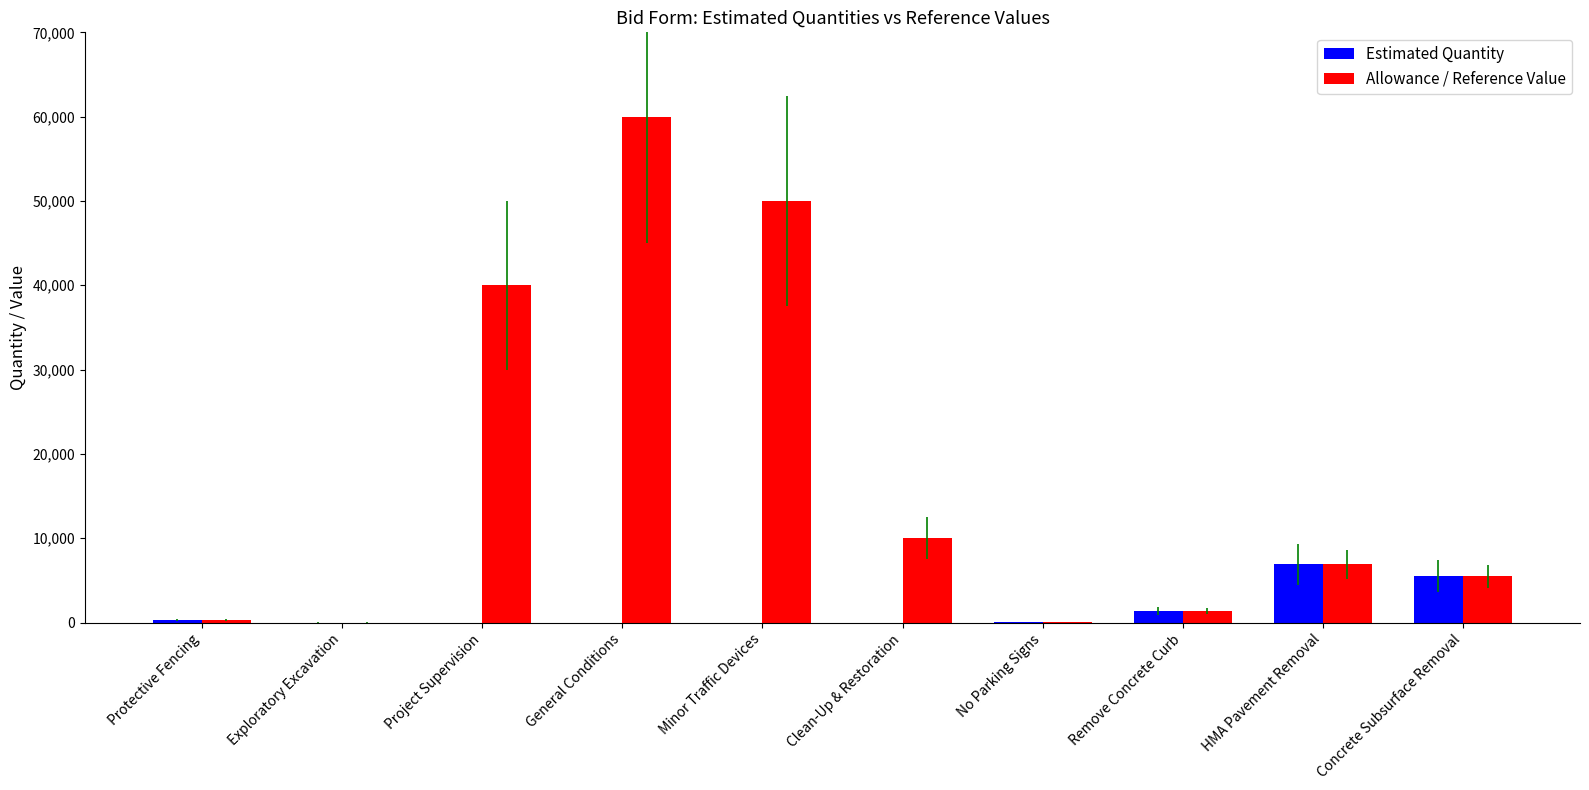

What is the maximum value for Estimated Quantity?

6900